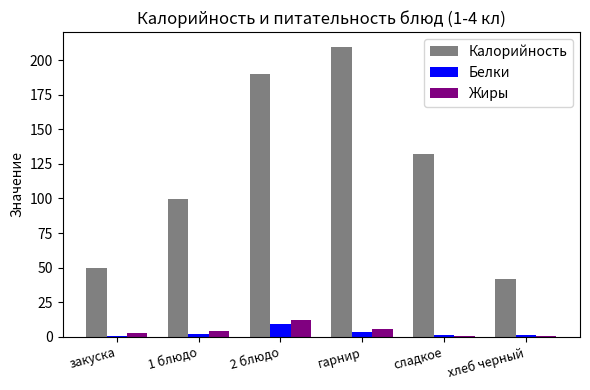

Which series changed the most between закуска and гарнир?

Калорийность